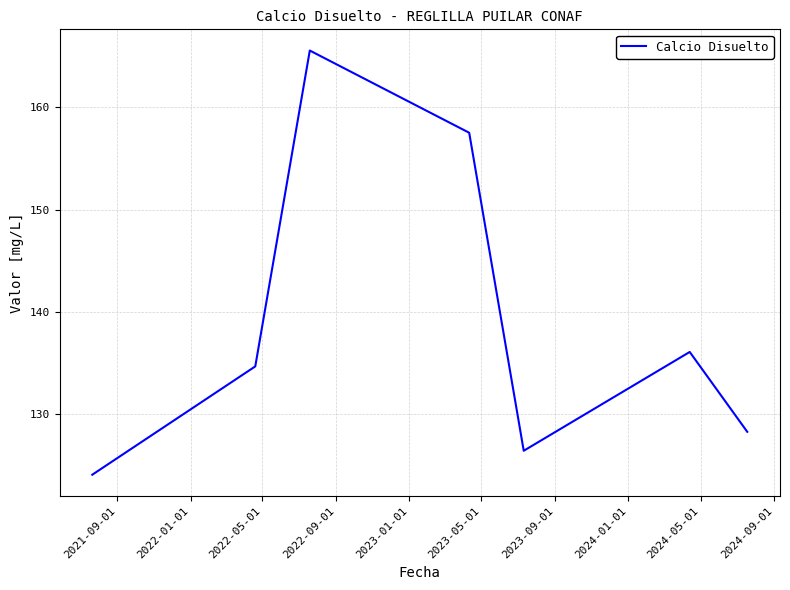

What is the maximum value shown in the chart?

165.5